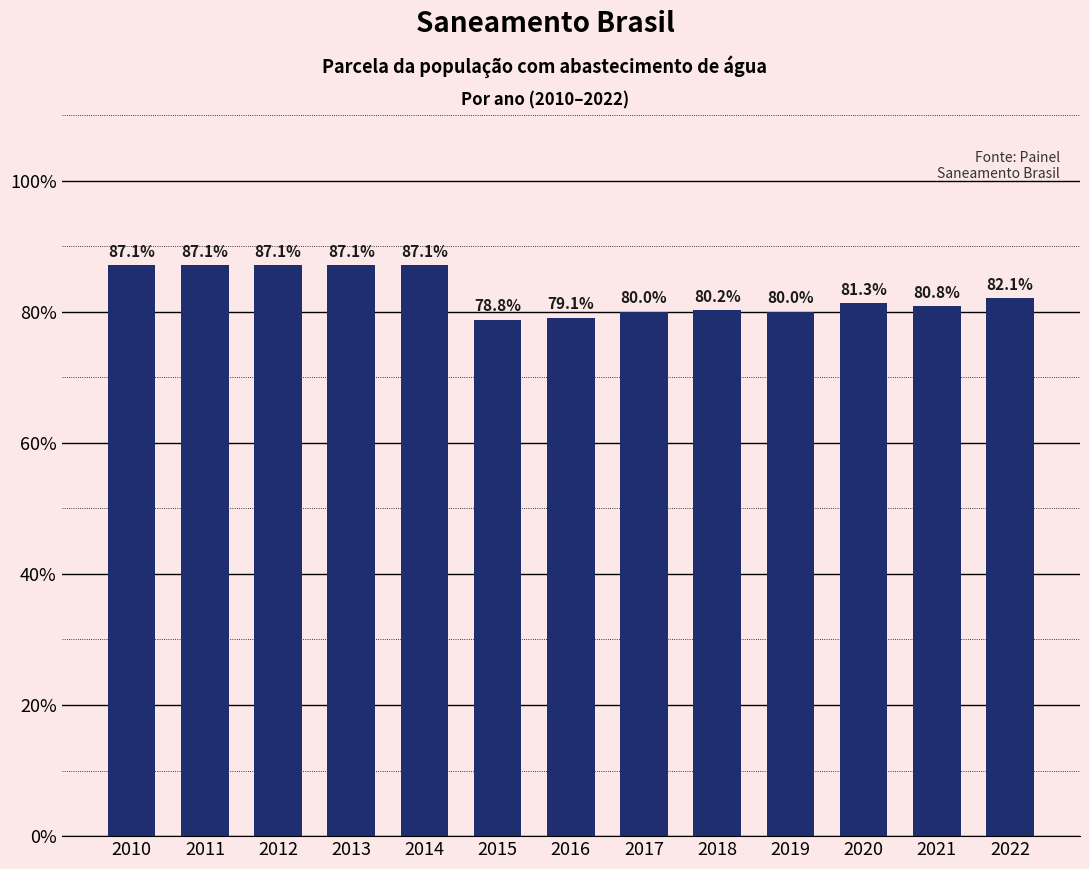

Are the bars horizontal?

No